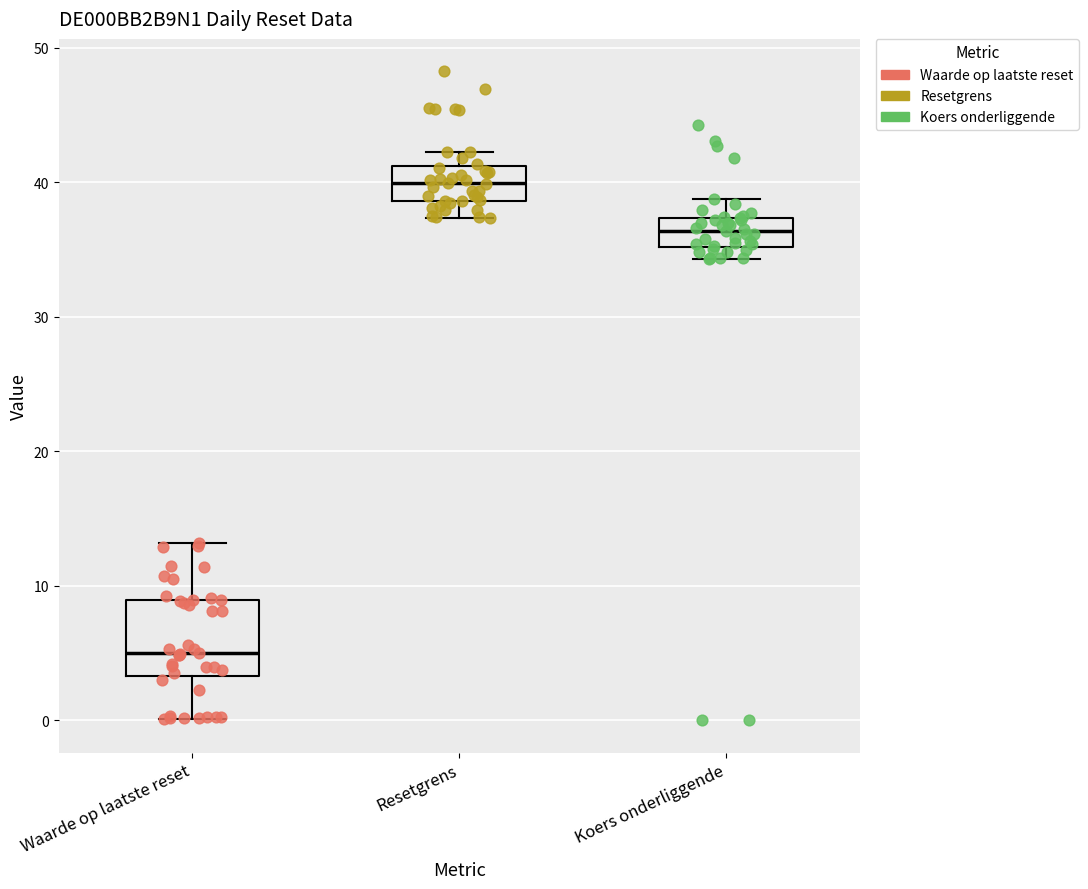

Which box is the tallest, from its lower edge to its upper edge?

Waarde op laatste reset